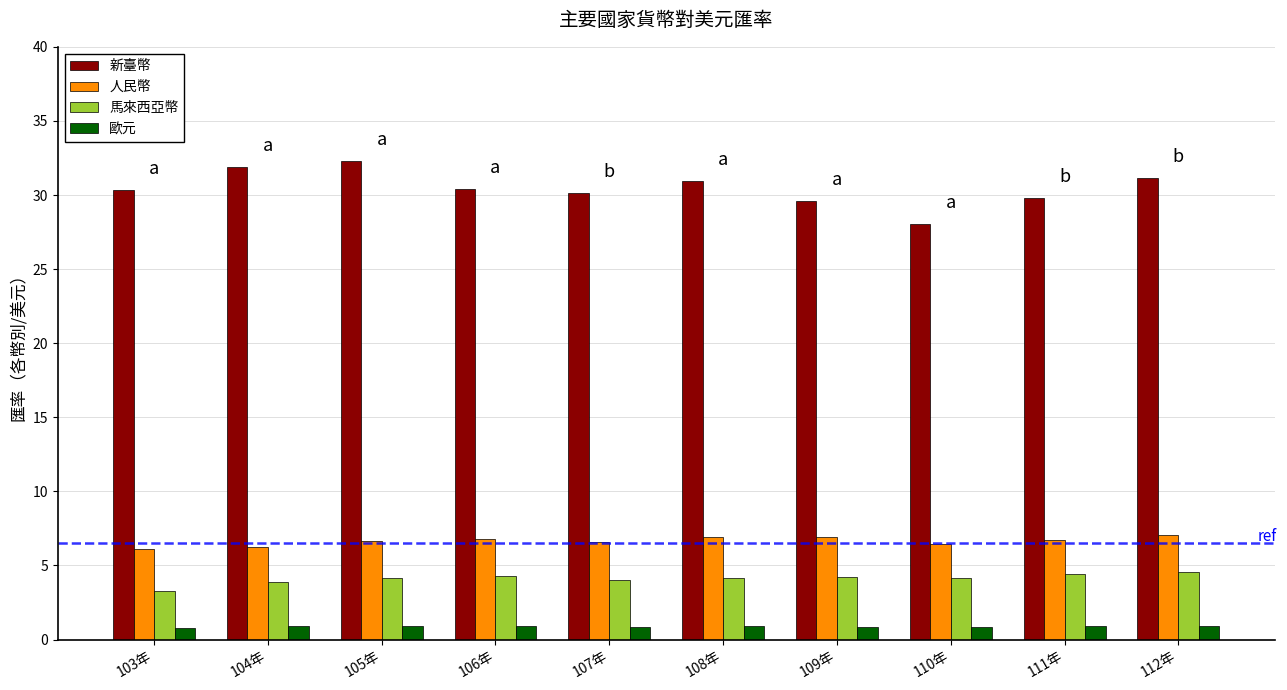

What are all the series names shown in the legend?

新臺幣, 人民幣, 馬來西亞幣, 歐元